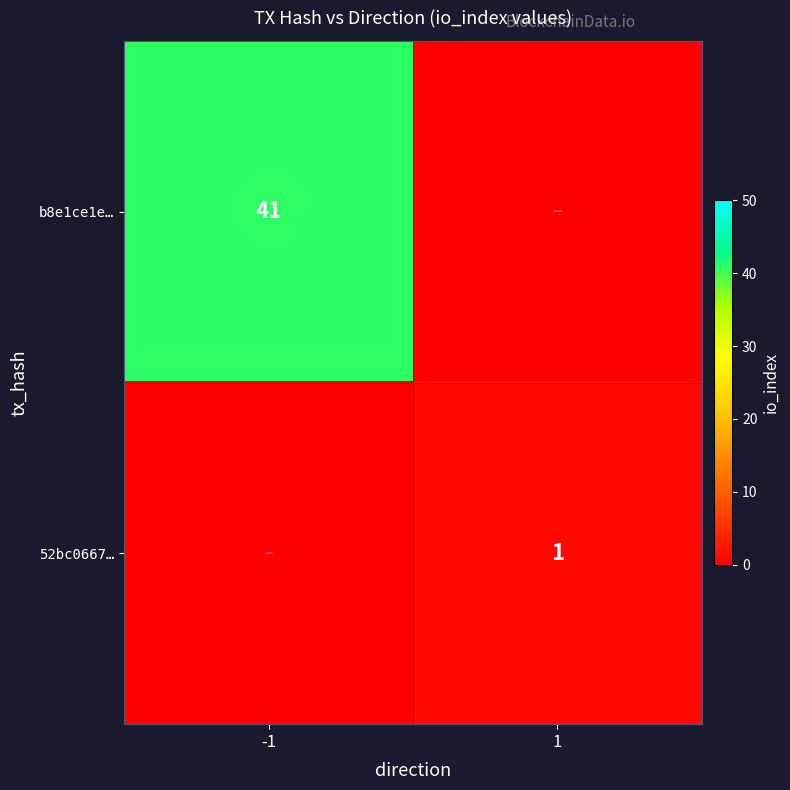

The 52bc0667… series shows 0 at 1. True or false?

False